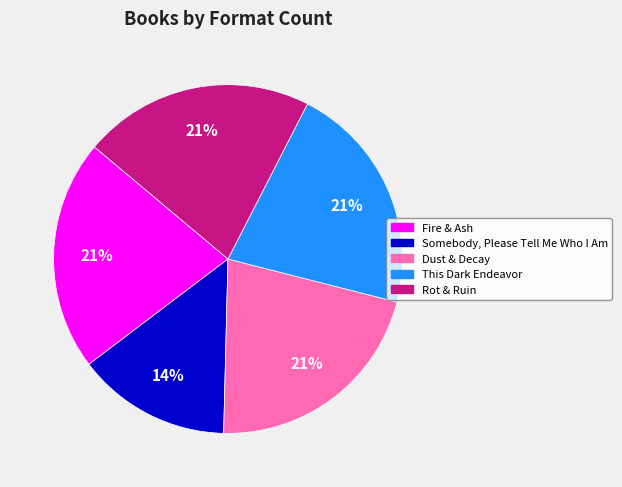

Is the sum of Fire & Ash and This Dark Endeavor greater than half?

No